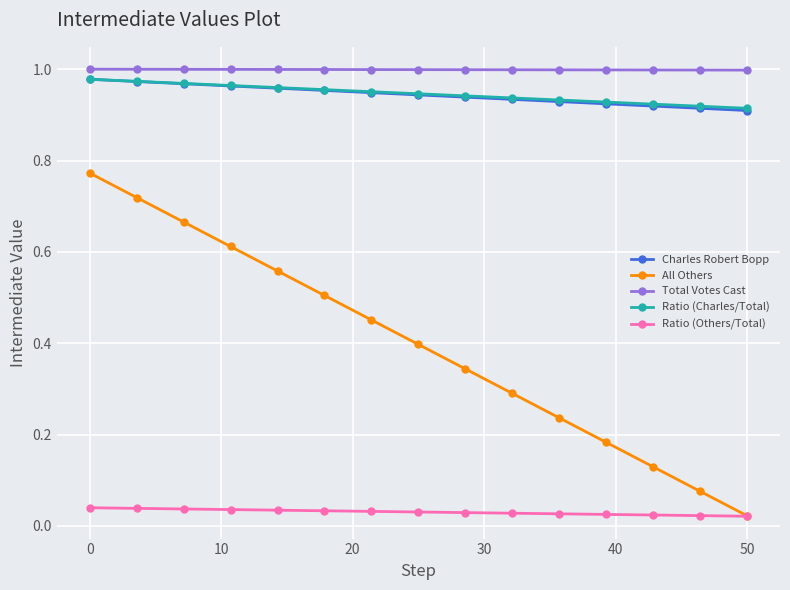

Which series has the largest range (max minus min)?

All Others